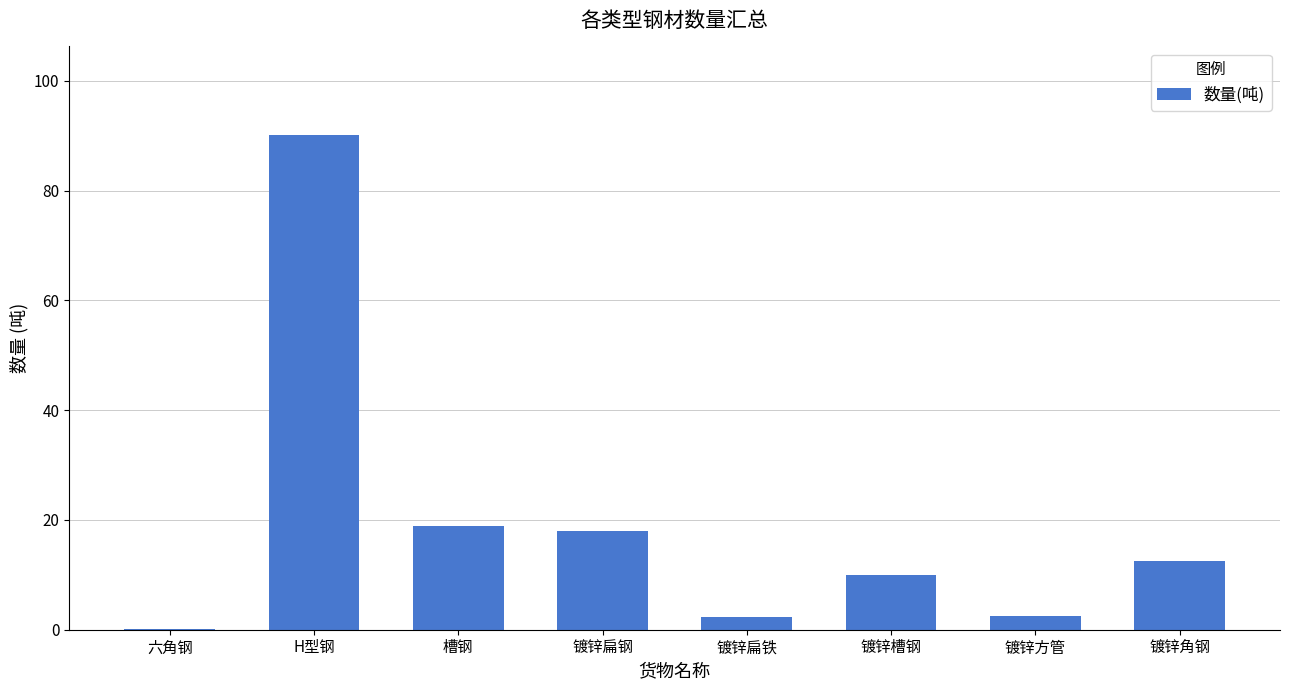

Are the bars grouped side by side (vs. stacked)?

No